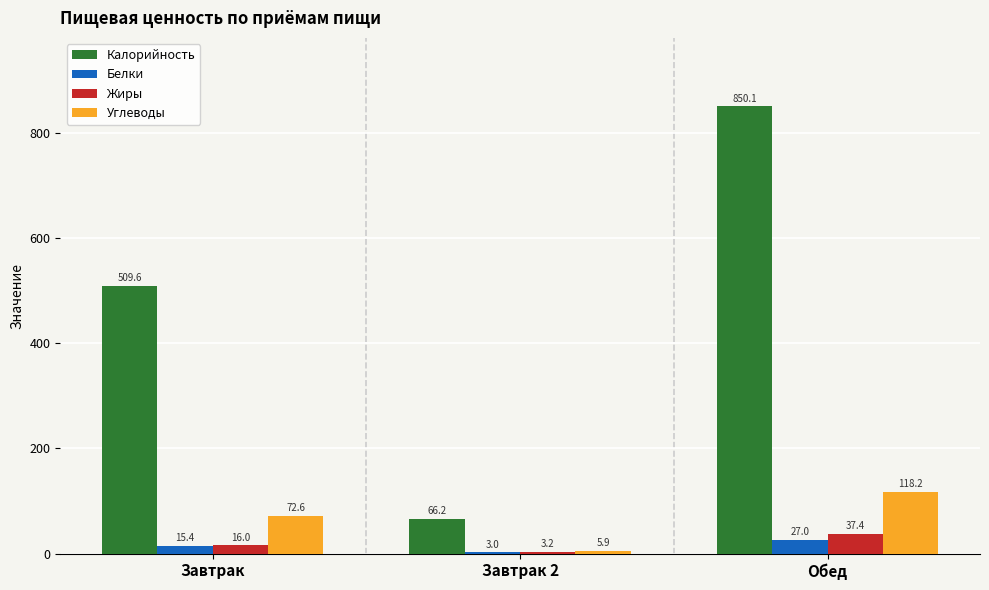

How many data points in Калорийность are less than 509?

1